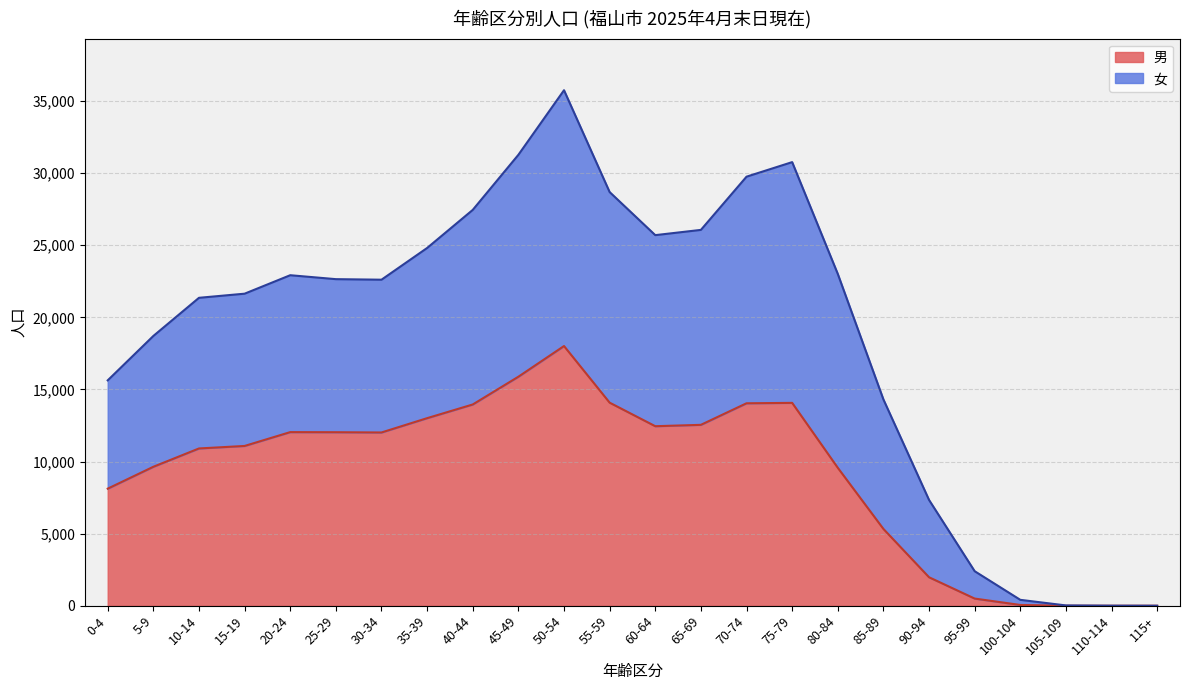

Is it true that 男 equals 1 at 105-109?

True